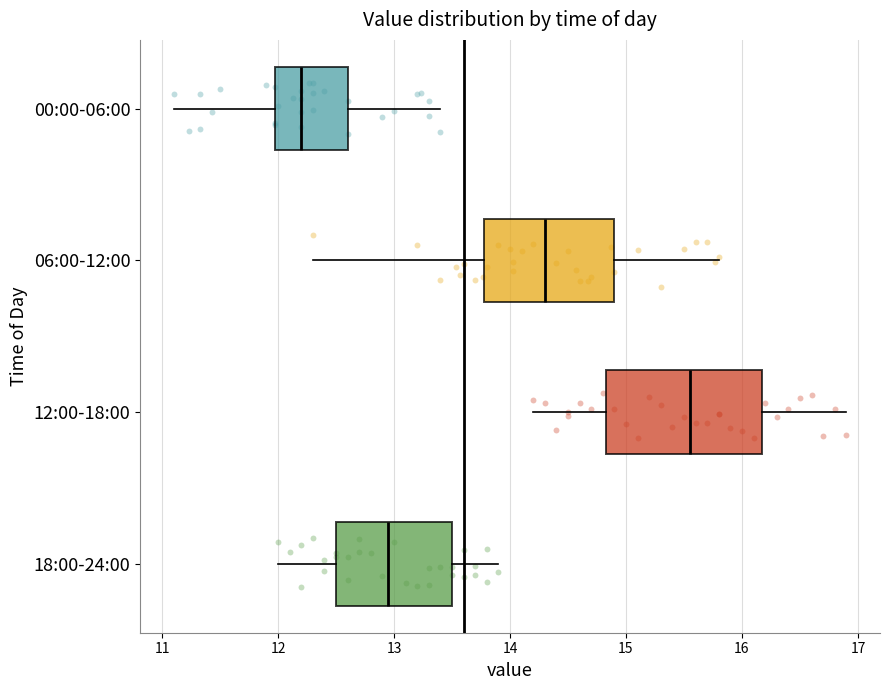

Reading bottom to top, transcribe this box plot: for each box, give where its median line is, the range the box spans, and where its two whiskers end, as read against the x-axis. The values are not printed on the chart, so give them approximately, as read against the axis.

18:00-24:00: median 13.0, box 12.5 to 13.5, whiskers 12.0 to 13.9
12:00-18:00: median 15.6, box 14.8 to 16.2, whiskers 14.2 to 16.9
06:00-12:00: median 14.3, box 13.8 to 14.9, whiskers 12.3 to 15.8
00:00-06:00: median 12.2, box 12.0 to 12.6, whiskers 11.1 to 13.4